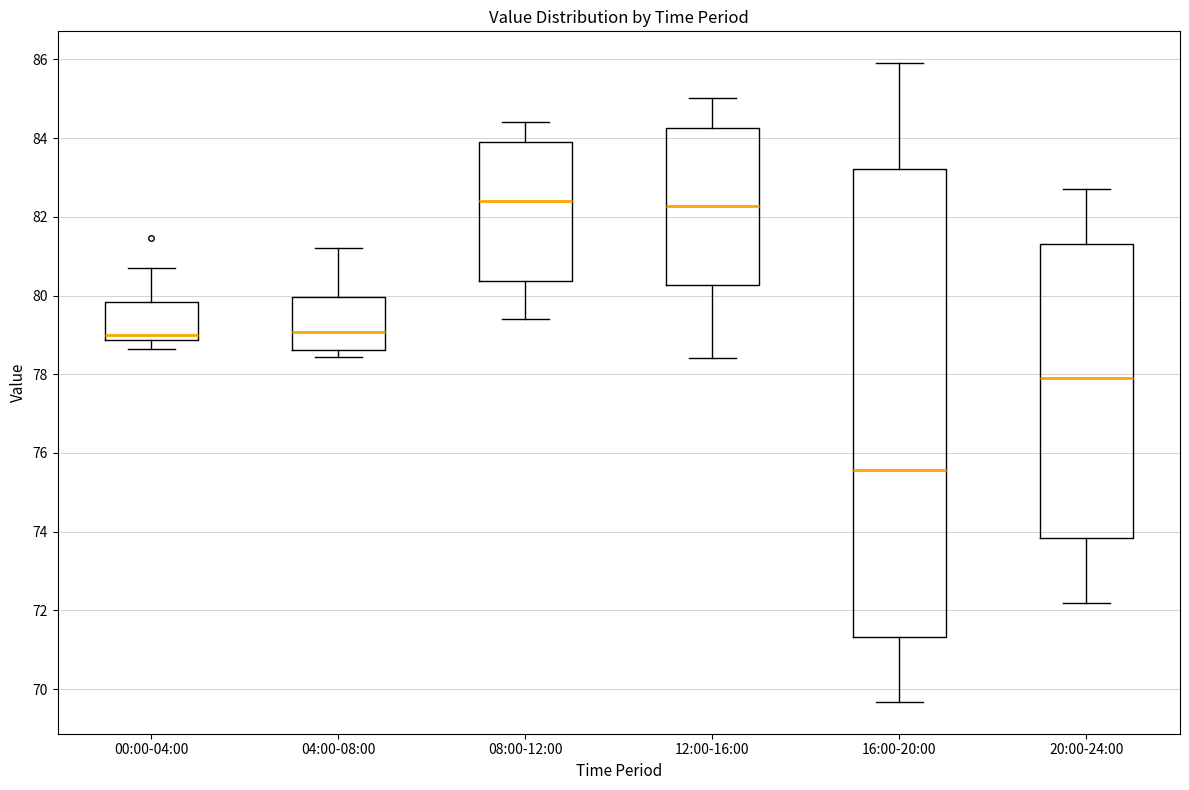

Reading left to right, read every box against the y-axis: the position of its median line, the range the box covers, and the ends of its whiskers. The values are not printed on the chart, so give them approximately, as read against the axis.

00:00-04:00: median 79.0, box 78.8 to 79.8, whiskers 78.6 to 80.6
04:00-08:00: median 79.0, box 78.6 to 80.0, whiskers 78.4 to 81.2
08:00-12:00: median 82.4, box 80.4 to 84.0, whiskers 79.4 to 84.4
12:00-16:00: median 82.2, box 80.2 to 84.2, whiskers 78.4 to 85.0
16:00-20:00: median 75.6, box 71.4 to 83.2, whiskers 69.6 to 86.0
20:00-24:00: median 78.0, box 73.8 to 81.4, whiskers 72.2 to 82.8